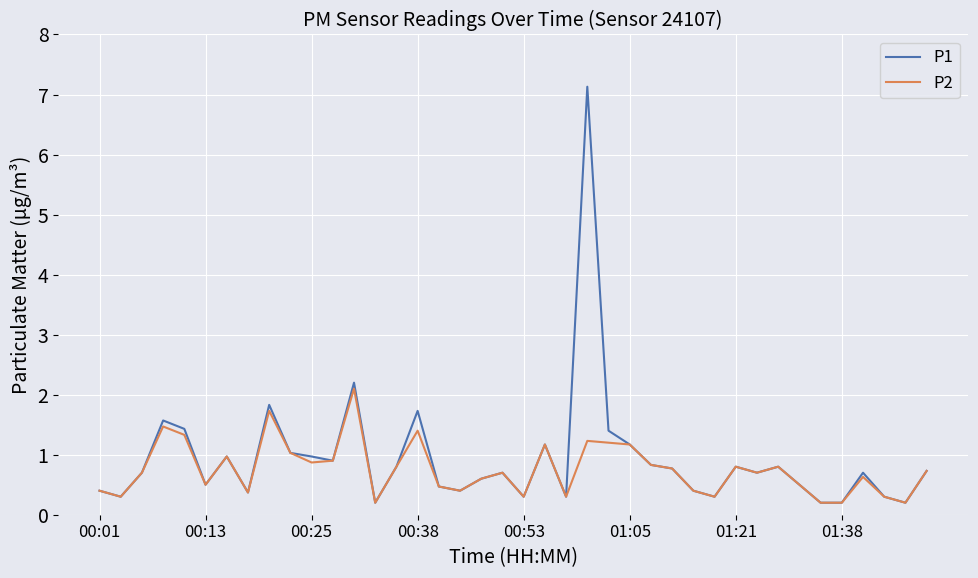

What is the maximum value for P2?

2.1